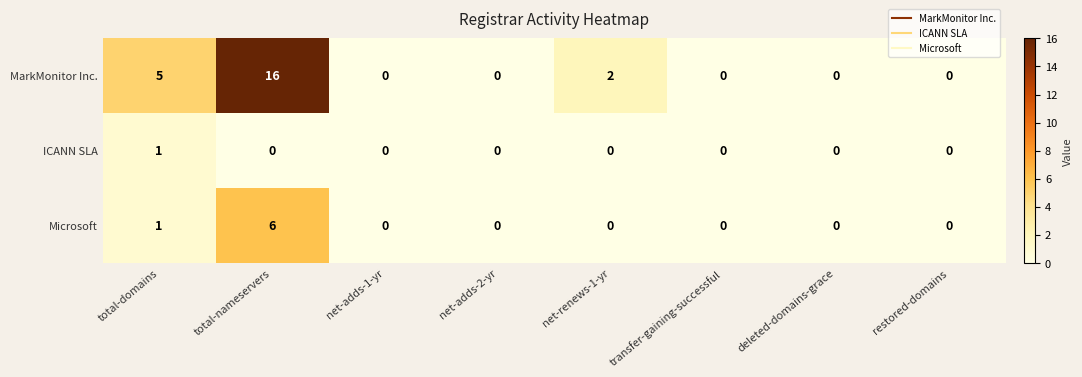

Count the ICANN SLA values in the range 0 to 1.

8